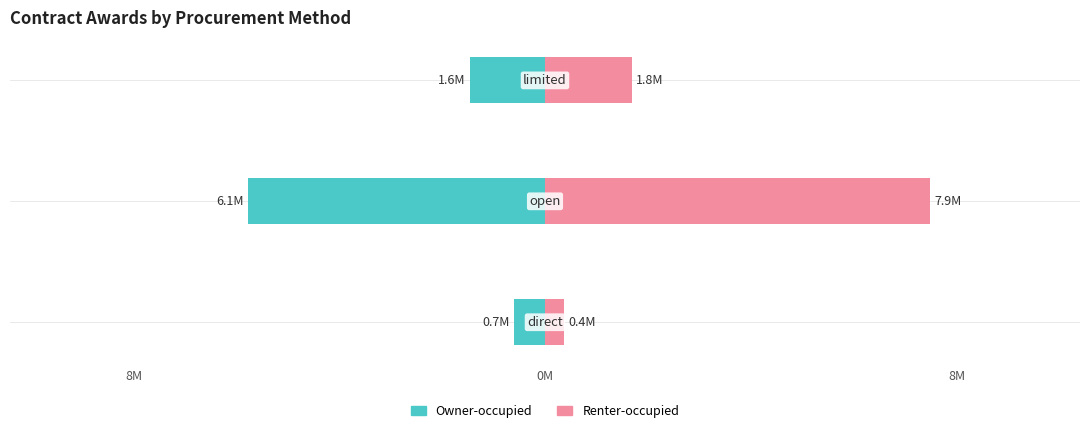

Which series has the largest range (max minus min)?

Renter-occupied